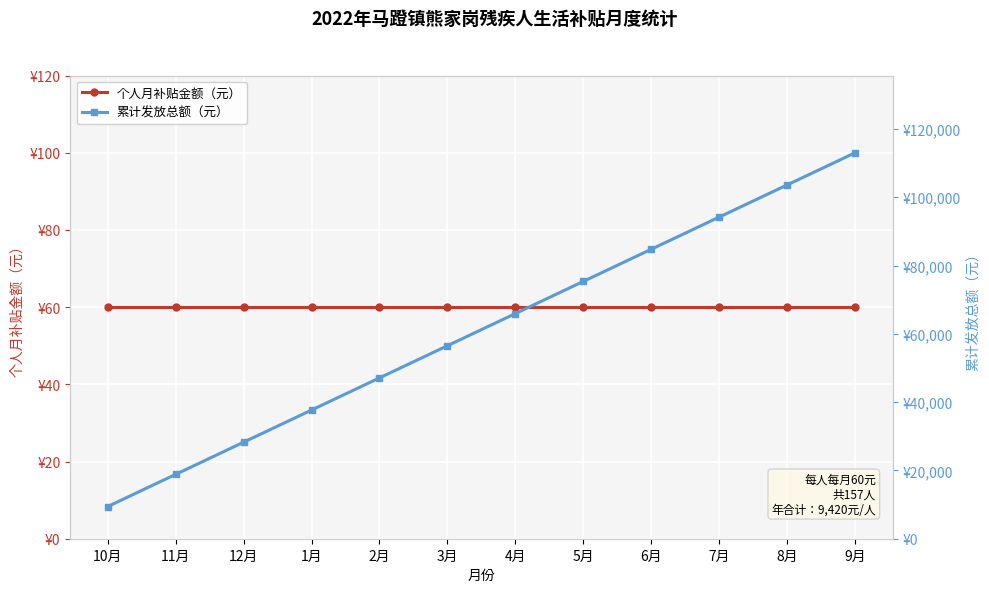

Which series has the widest spread of values?

累计发放总额（元）